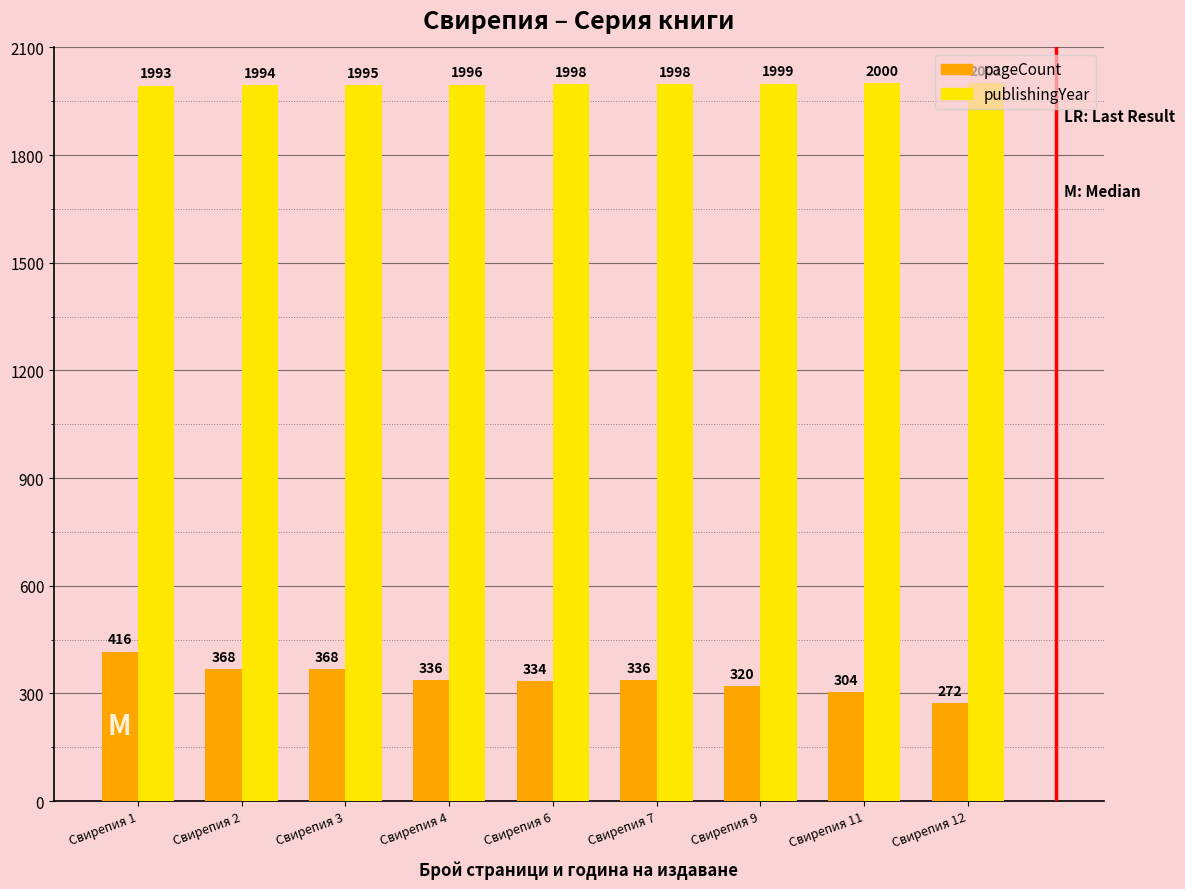

Where is publishingYear nearest to the value 1997?

Свирепия 4